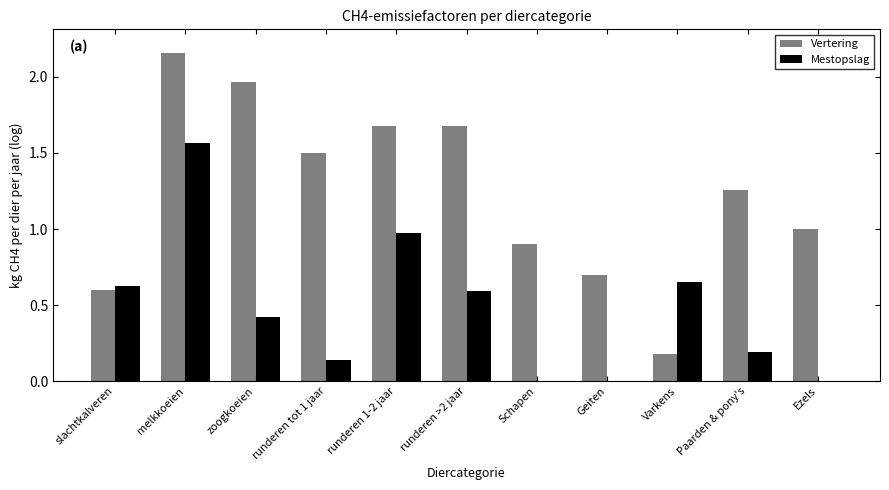

Rank the series at melkkoeien from lowest to highest value.

Mestopslag, Vertering